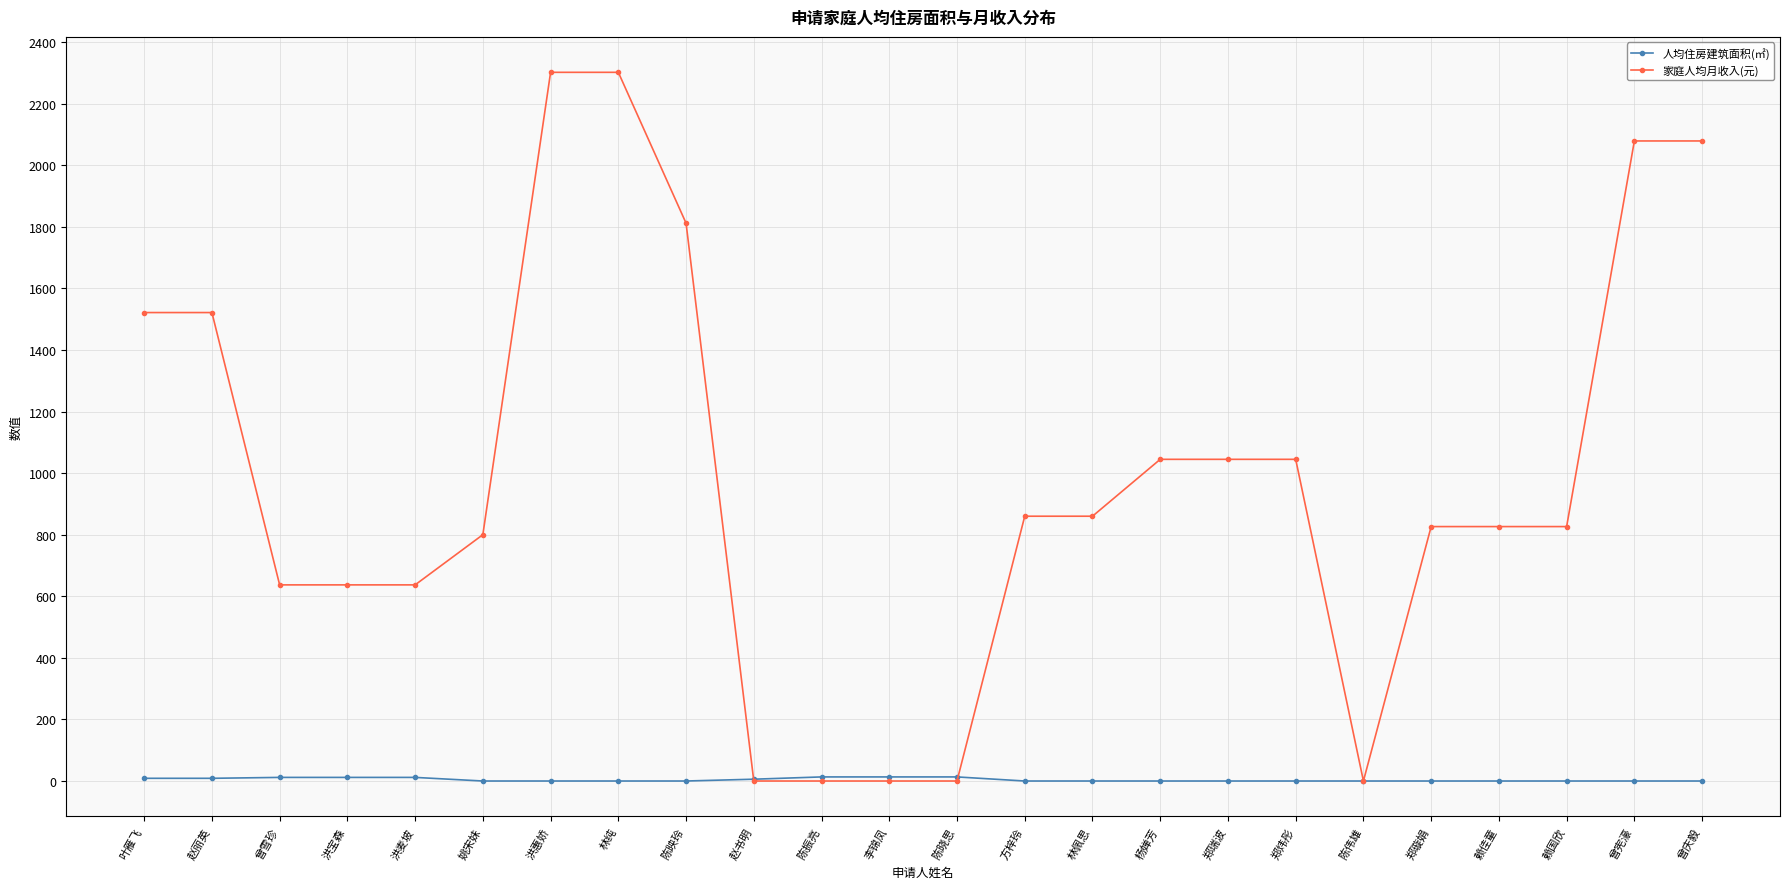

Which series has the largest range (max minus min)?

家庭人均月收入(元)